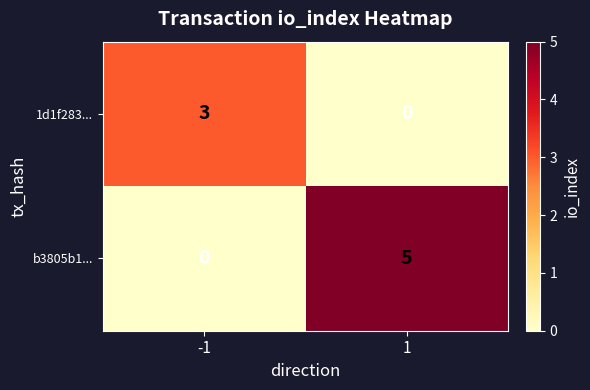

What is the highest value of the b3805b1... series?

5